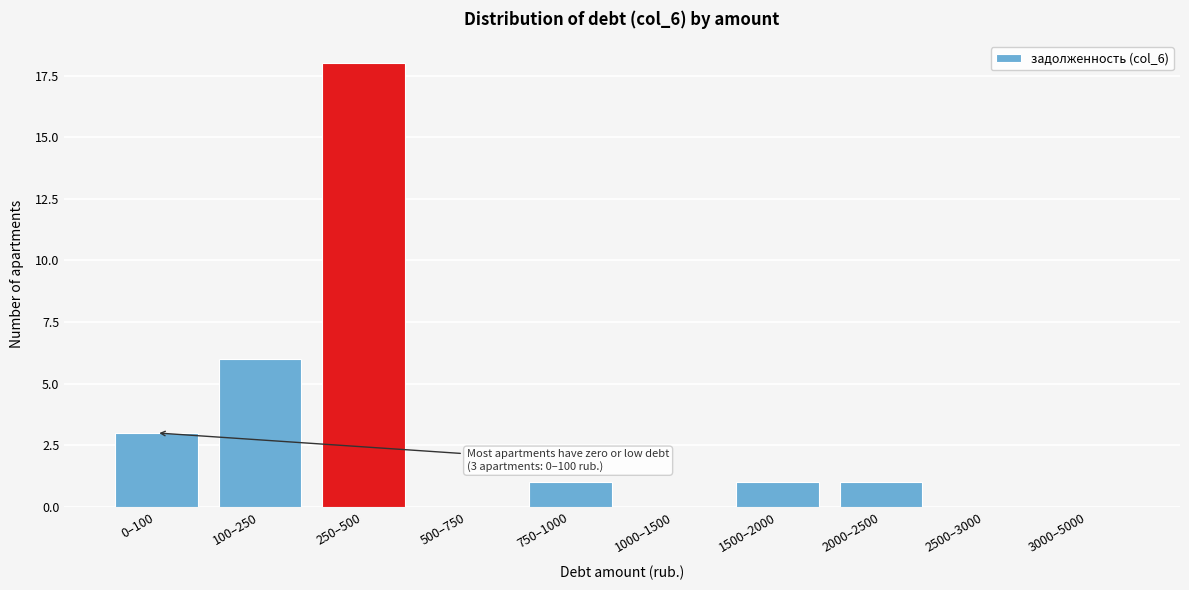

Reading left to right, extract all data points from this chart.

0–100=3	100–250=6	250–500=18	500–750=0	750–1000=1	1000–1500=0	1500–2000=1	2000–2500=1	2500–3000=0	3000–5000=0